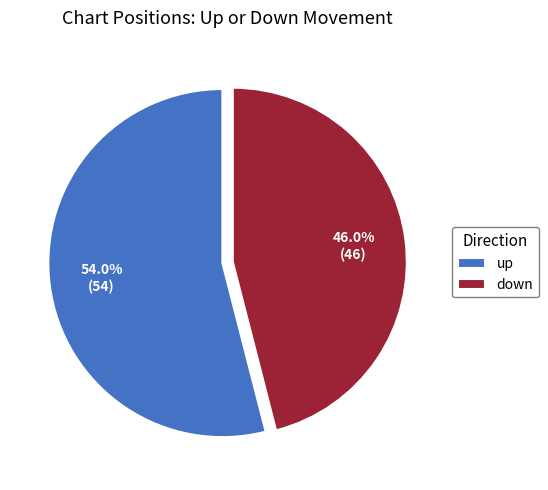

What is the majority slice?

up